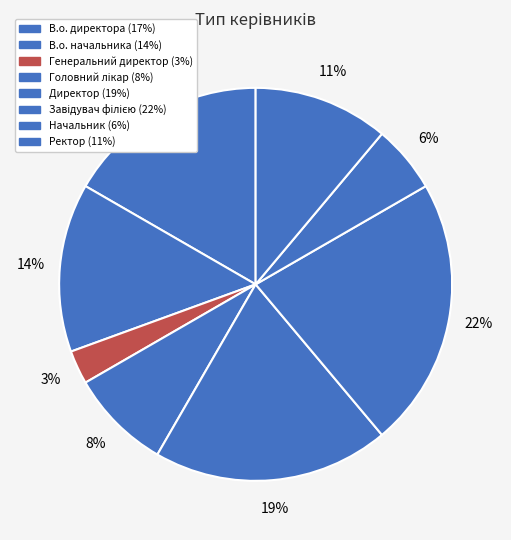

Which slice is the smallest?

Генеральний директор